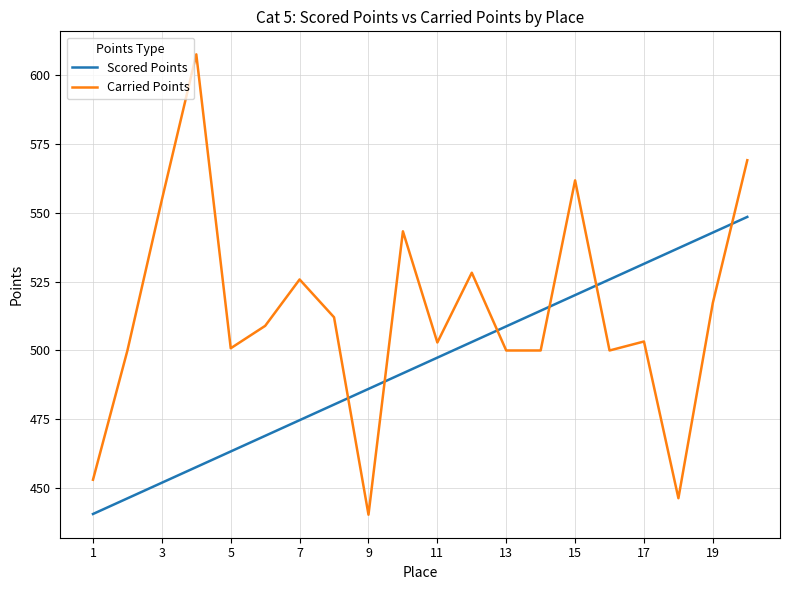

Which series has the largest total across all categories?

Carried Points